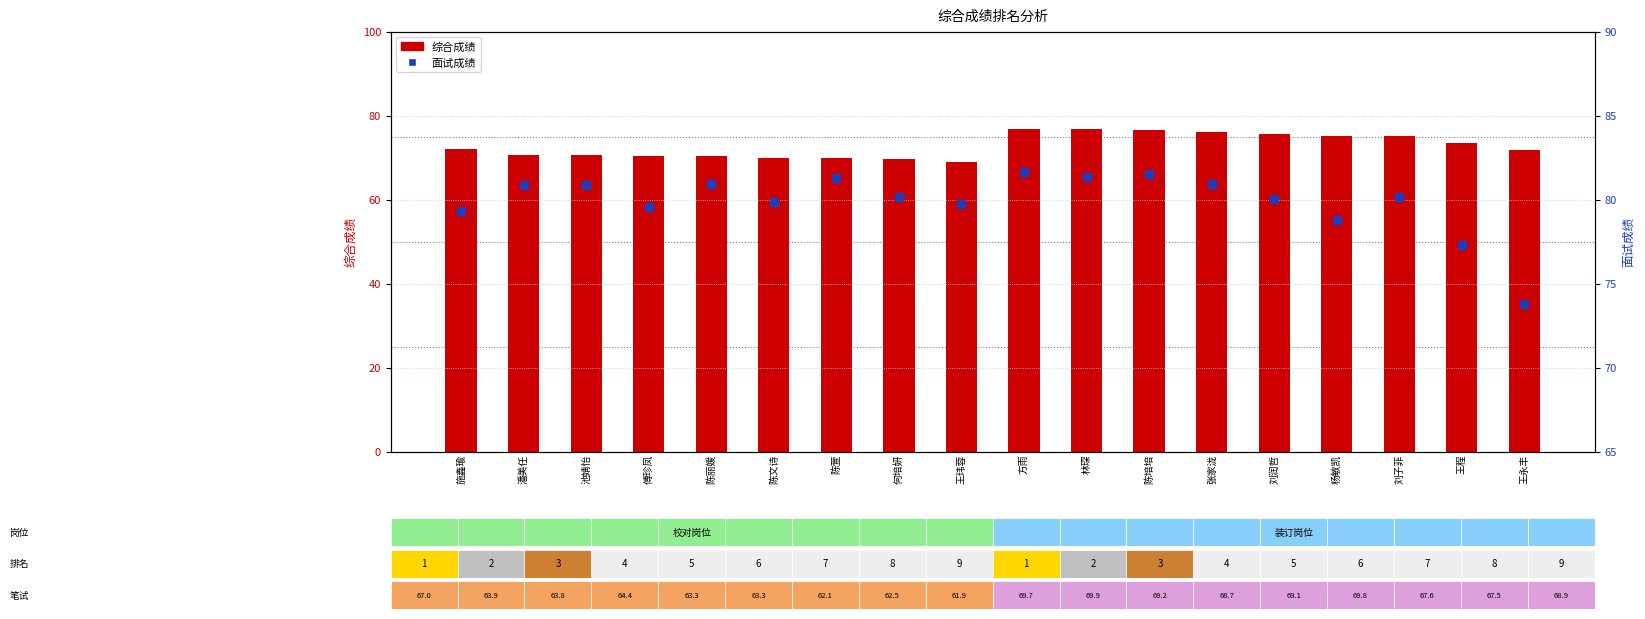

Which series contains the lowest Y value?

综合成绩